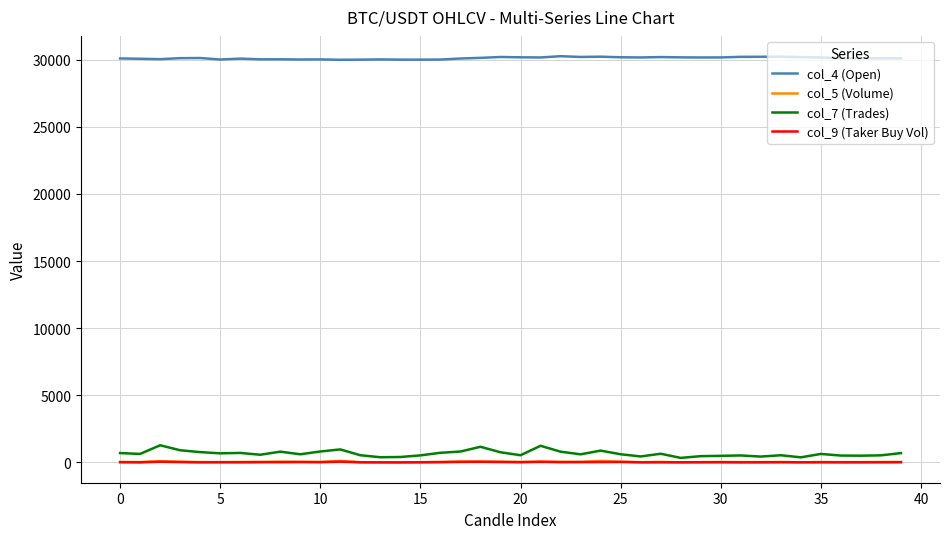

True or false: col_5 (Volume) and col_9 (Taker Buy Vol) cross at least once.

False